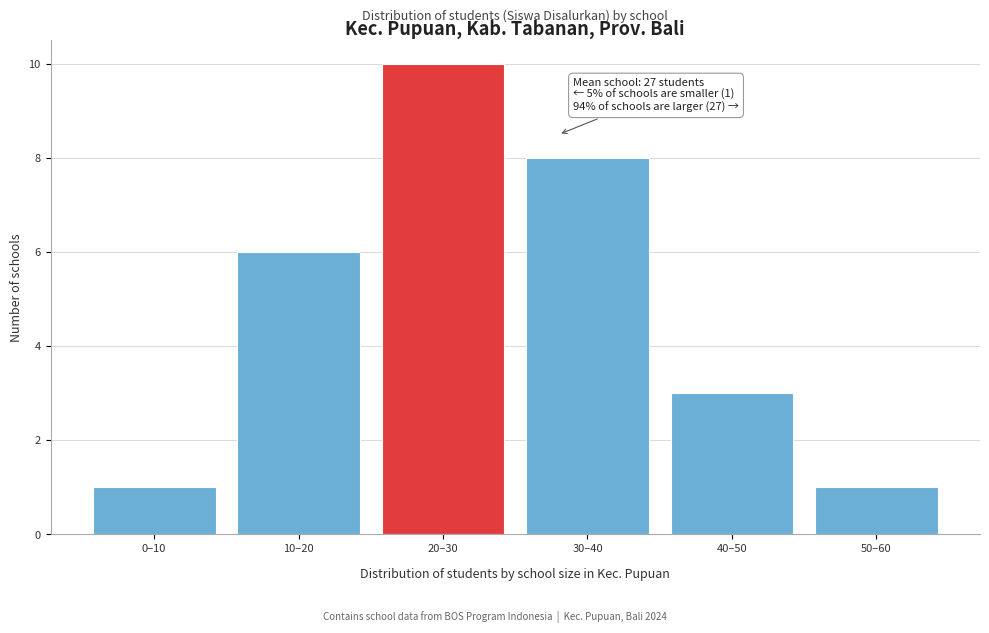

Reading left to right, extract all data points from this chart.

1	6	10	8	3	1